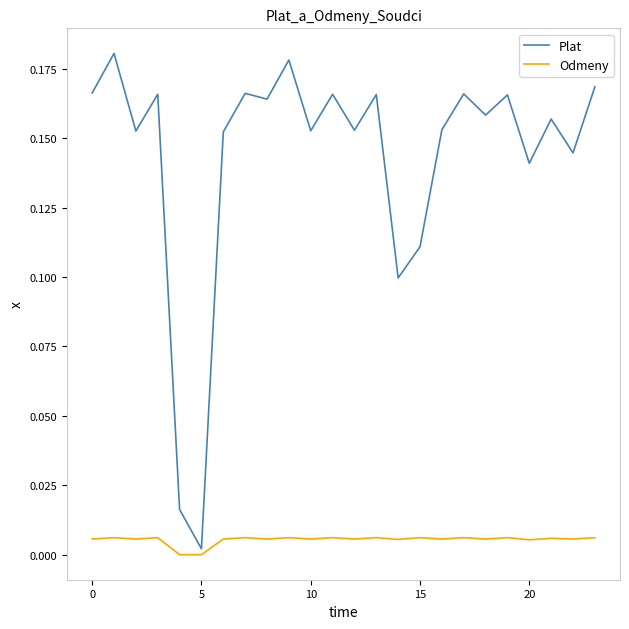

List the series in order of their overall mean, lowest first.

Odmeny, Plat